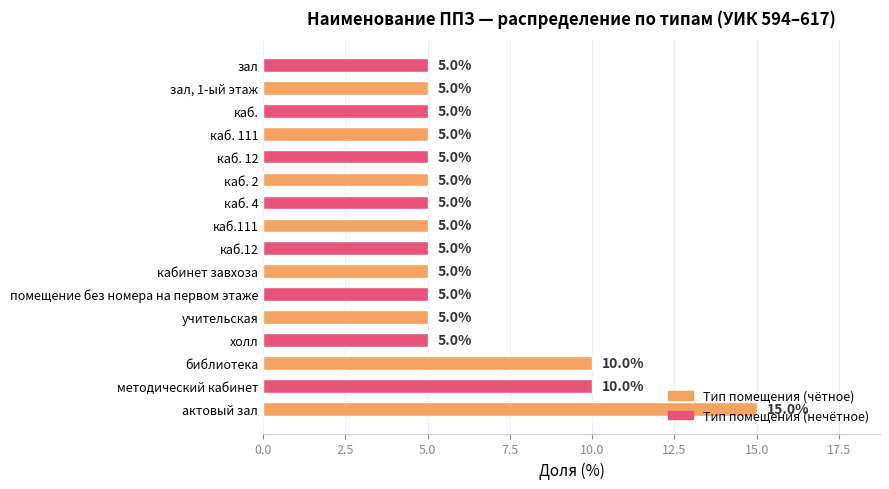

How many bars are there in total?

16